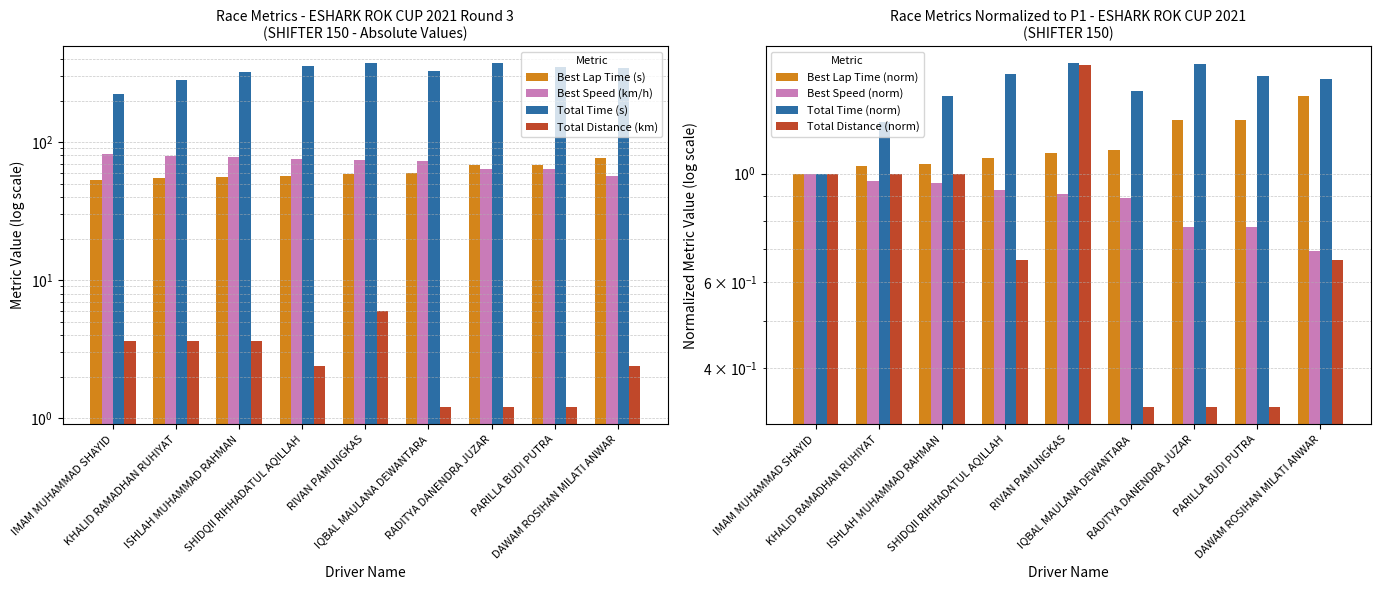

At which category does the chart reach its minimum across all series?

IQBAL MAULANA DEWANTARA